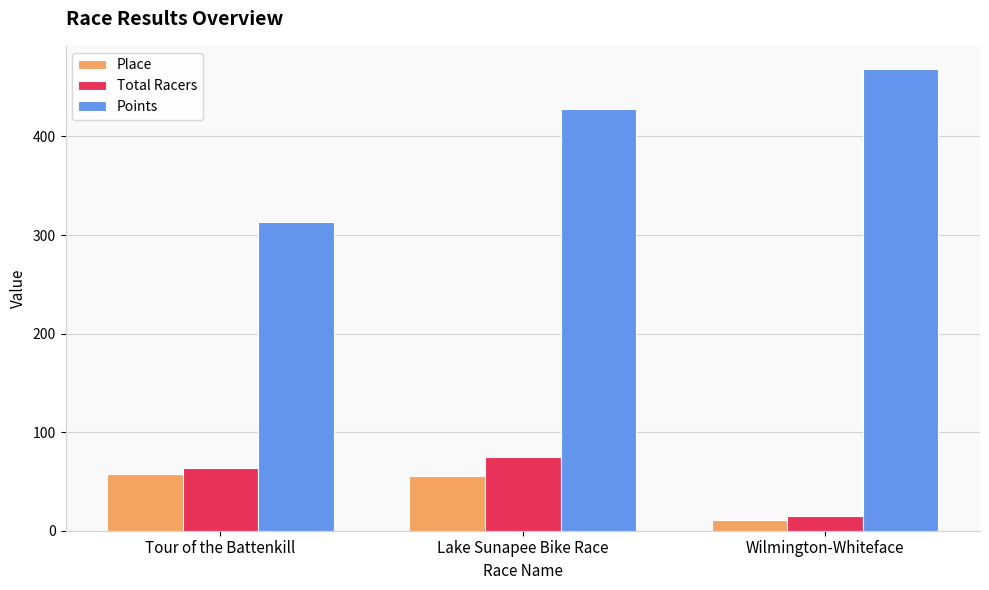

Which series has the widest spread of values?

Points